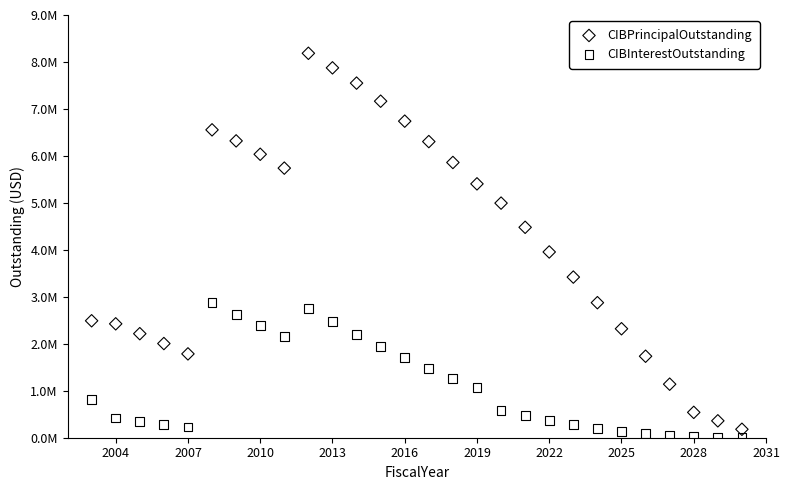

Which series contains the lowest Y value?

CIBInterestOutstanding